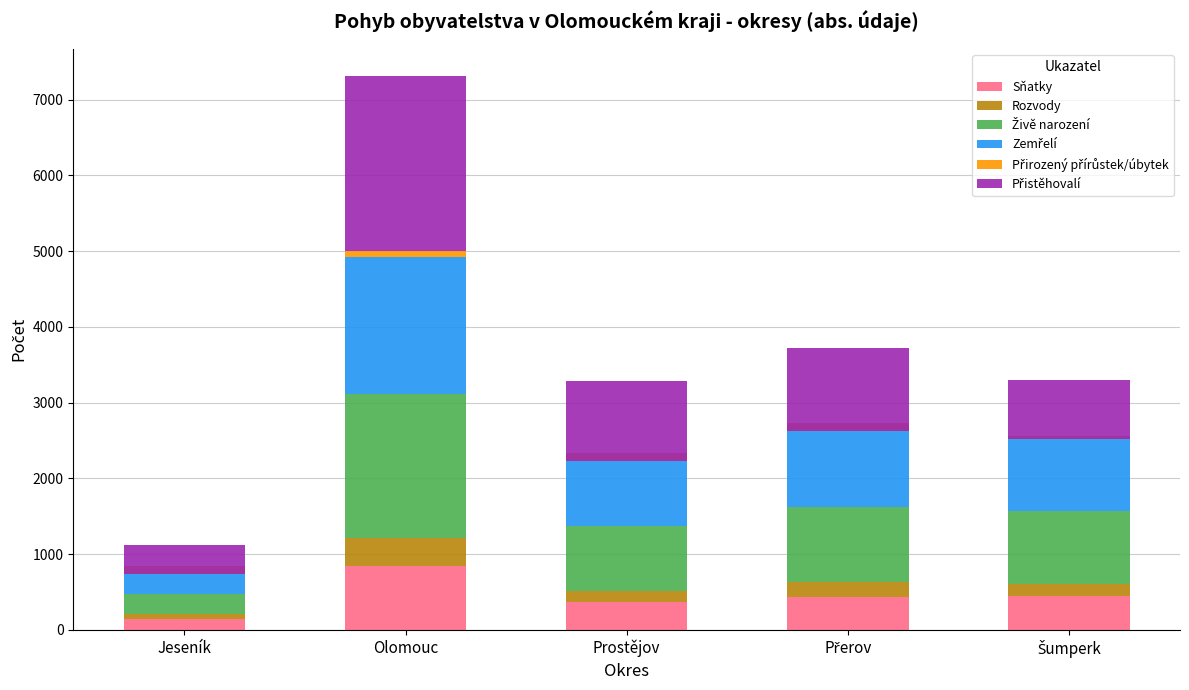

The Sňatky series shows 219 at Prostějov. True or false?

False